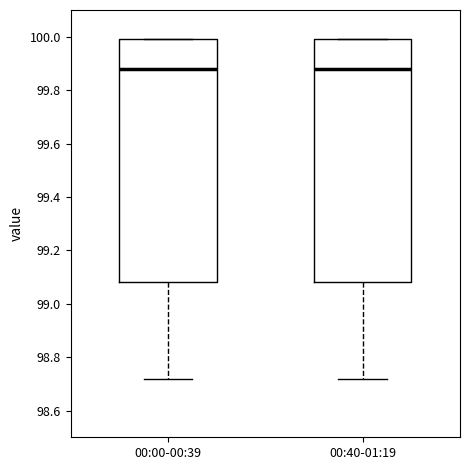

Reading left to right, read every box against the y-axis: the position of its median line, the range the box covers, and the ends of its whiskers. The values are not printed on the chart, so give them approximately, as read against the axis.

00:00-00:39: median 99.88, box 99.08 to 100.00, whiskers 98.72 to 100.00
00:40-01:19: median 99.88, box 99.08 to 100.00, whiskers 98.72 to 100.00